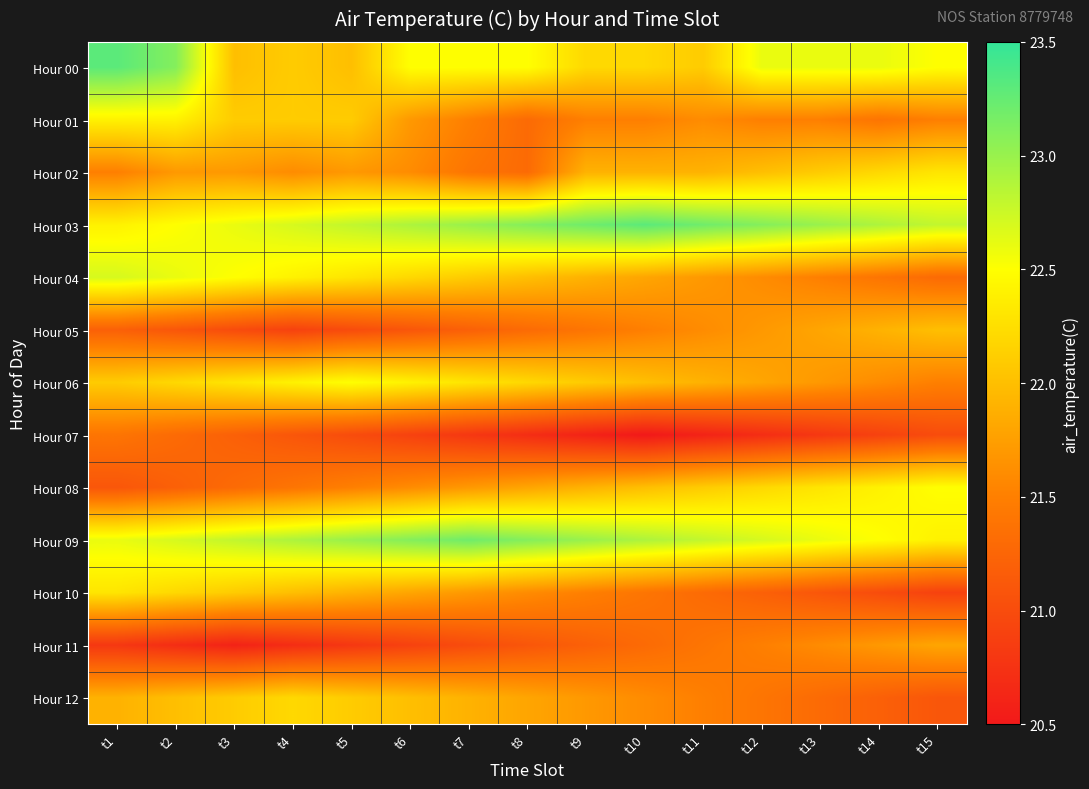

What is the greatest value displayed?

23.3